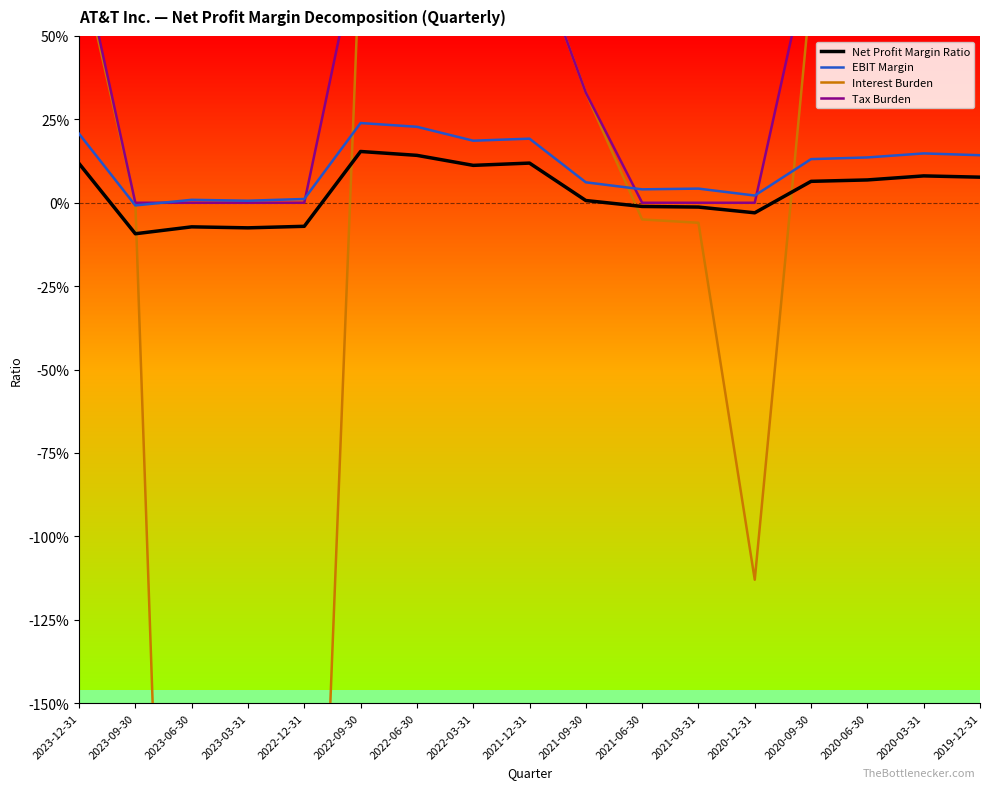

What is the sum of all EBIT Margin values?

1.8